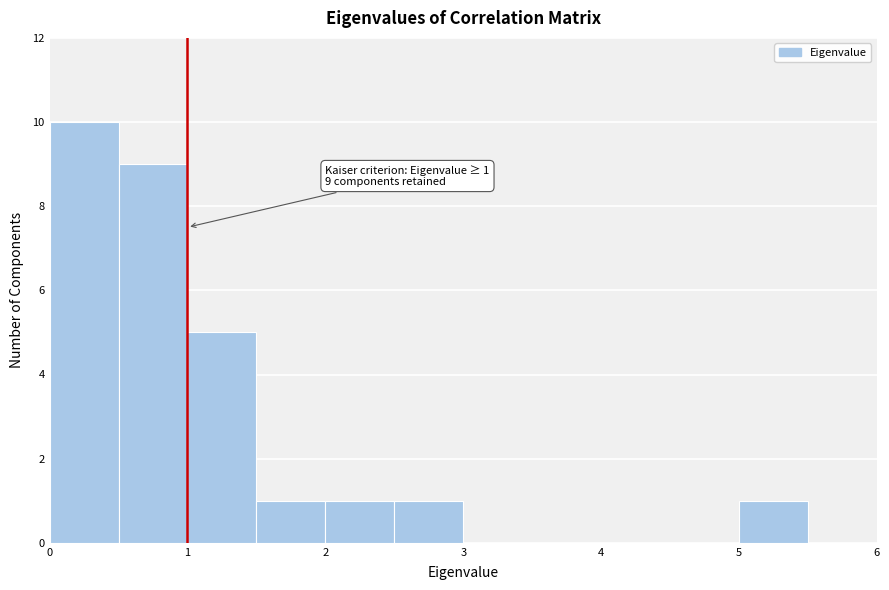

Over which range of the x-axis is the bar tallest?

0.0 to 0.5